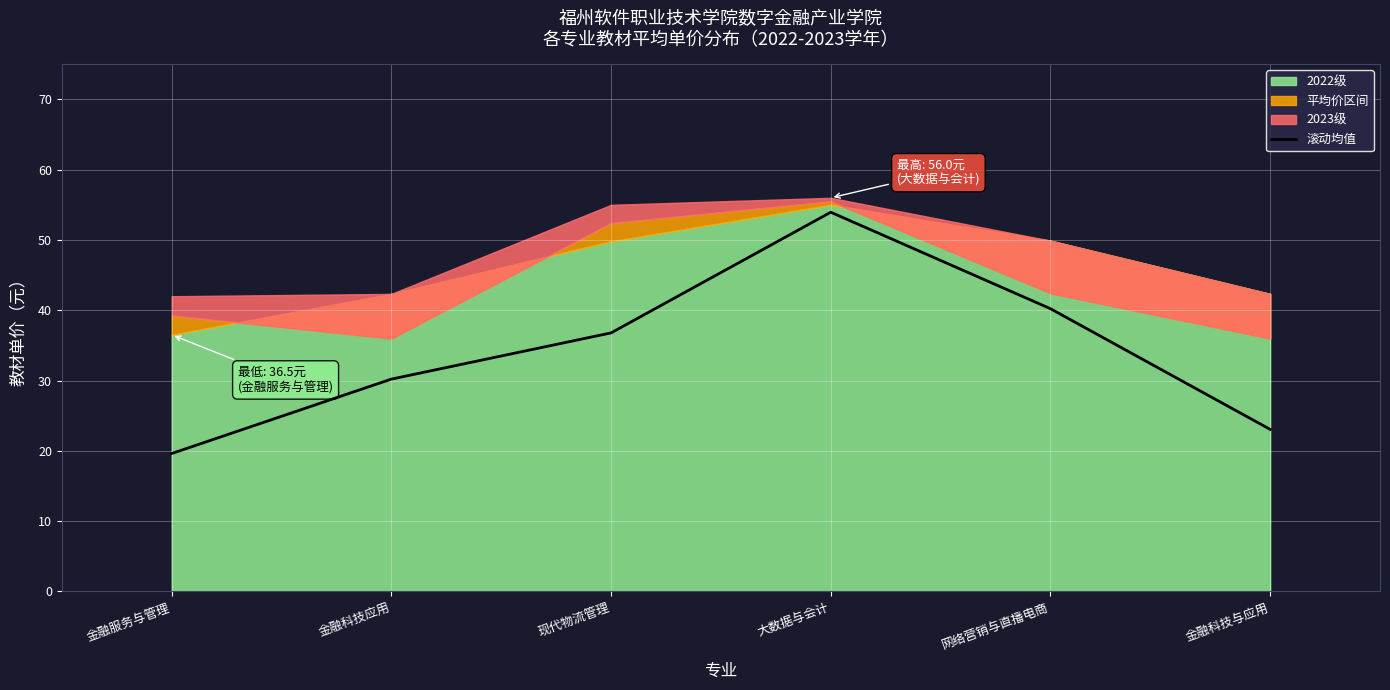

Which has a higher value, 金融科技应用 or 网络营销与直播电商?

网络营销与直播电商